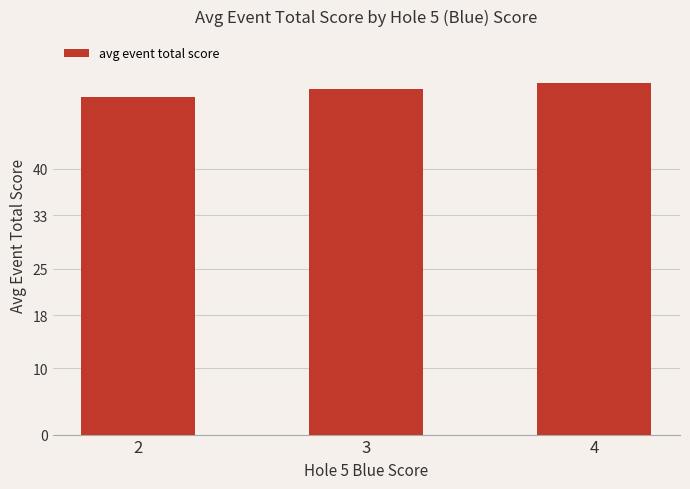

At which label does the data first exceed 52?

3